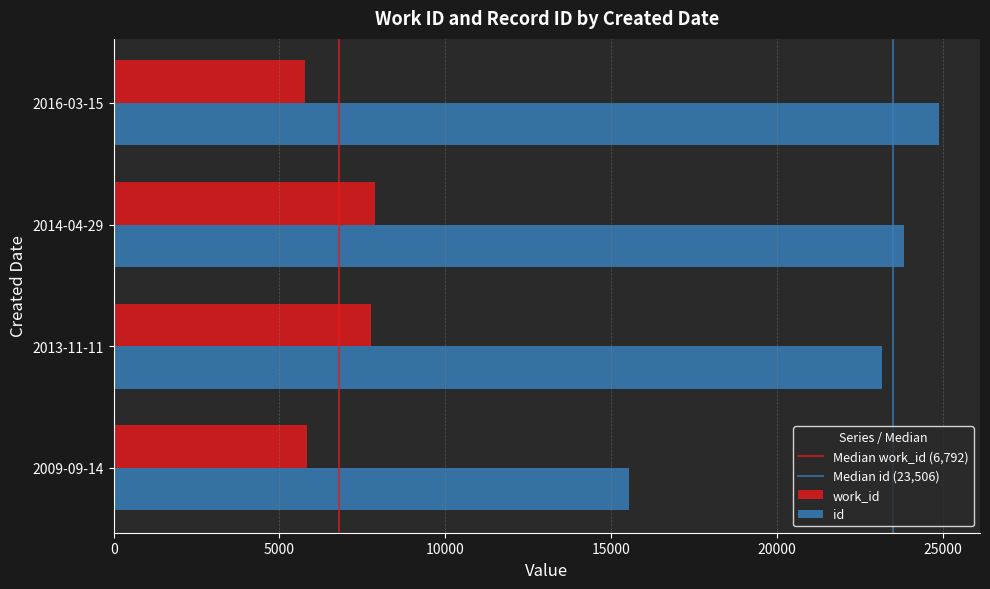

Which label corresponds to the largest value in the chart?

2016-03-15